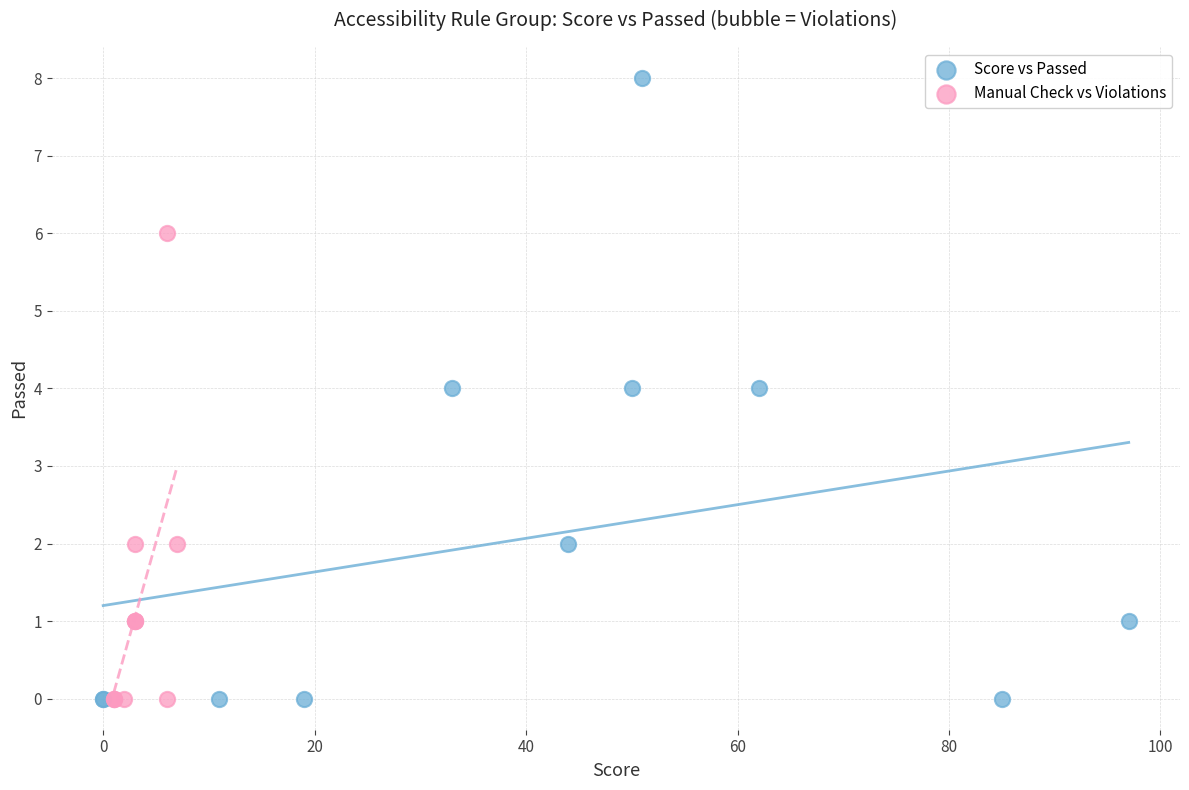

What are all the series names shown in the legend?

Score vs Passed, Manual Check vs Violations